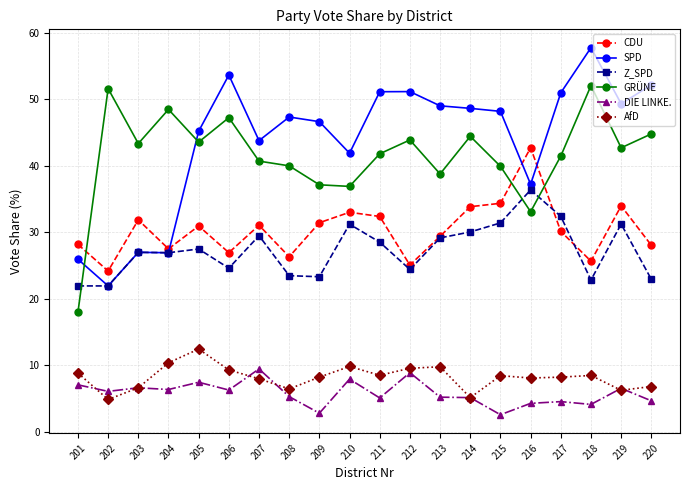

Read the GRÜNE value at 213.

38.8